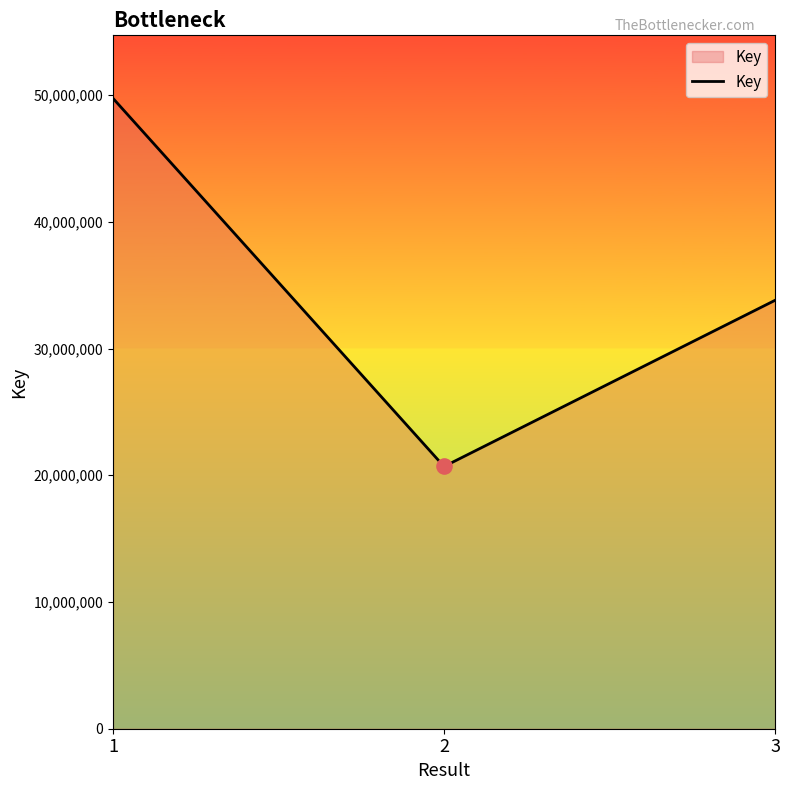

What is the change in value from 2 to 3?

+13111639